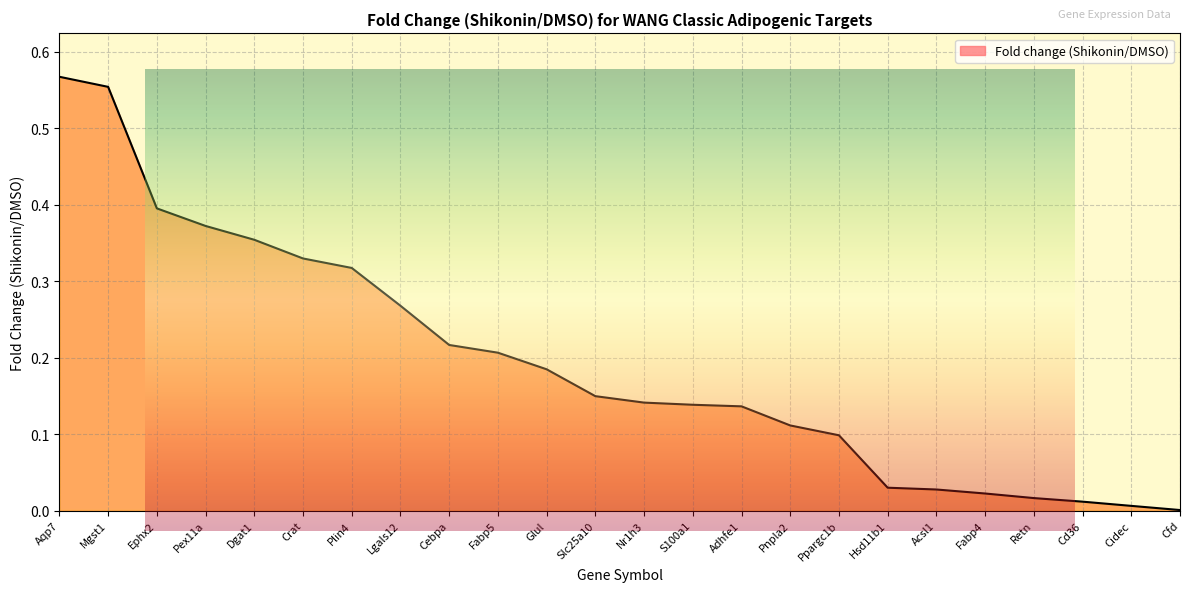

List the labels in order of value, smallest first.

Cfd, Cidec, Cd36, Retn, Fabp4, Acsl1, Hsd11b1, Ppargc1b, Pnpla2, Adhfe1, S100a1, Nr1h3, Slc25a10, Glul, Fabp5, Cebpa, Lgals12, Plin4, Crat, Dgat1, Pex11a, Ephx2, Mgst1, Aqp7